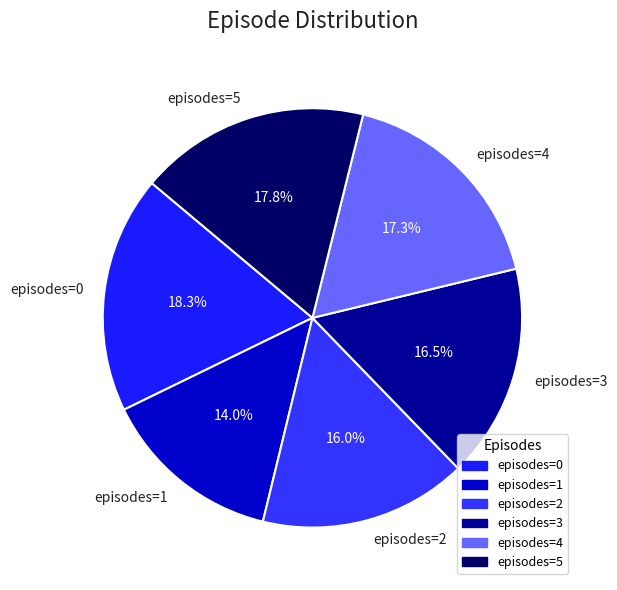

Is there any slice that represents more than half of the pie?

No